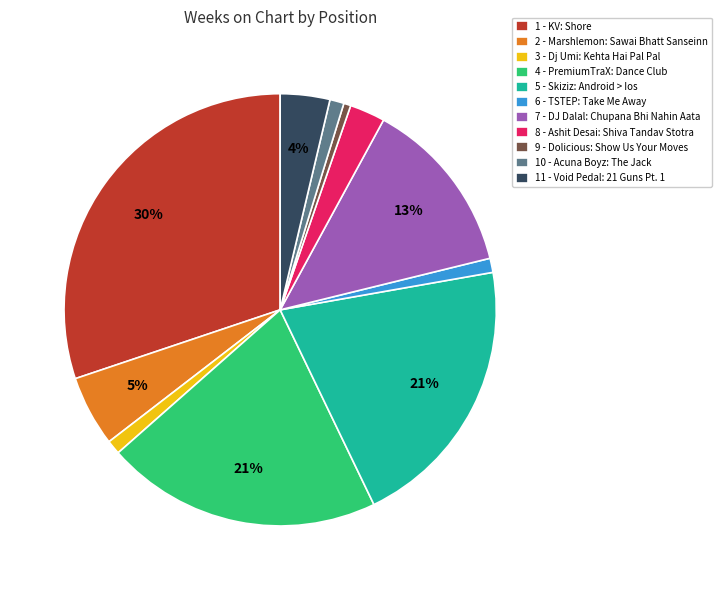

Which category has the biggest portion of the pie?

1 - KV: Shore